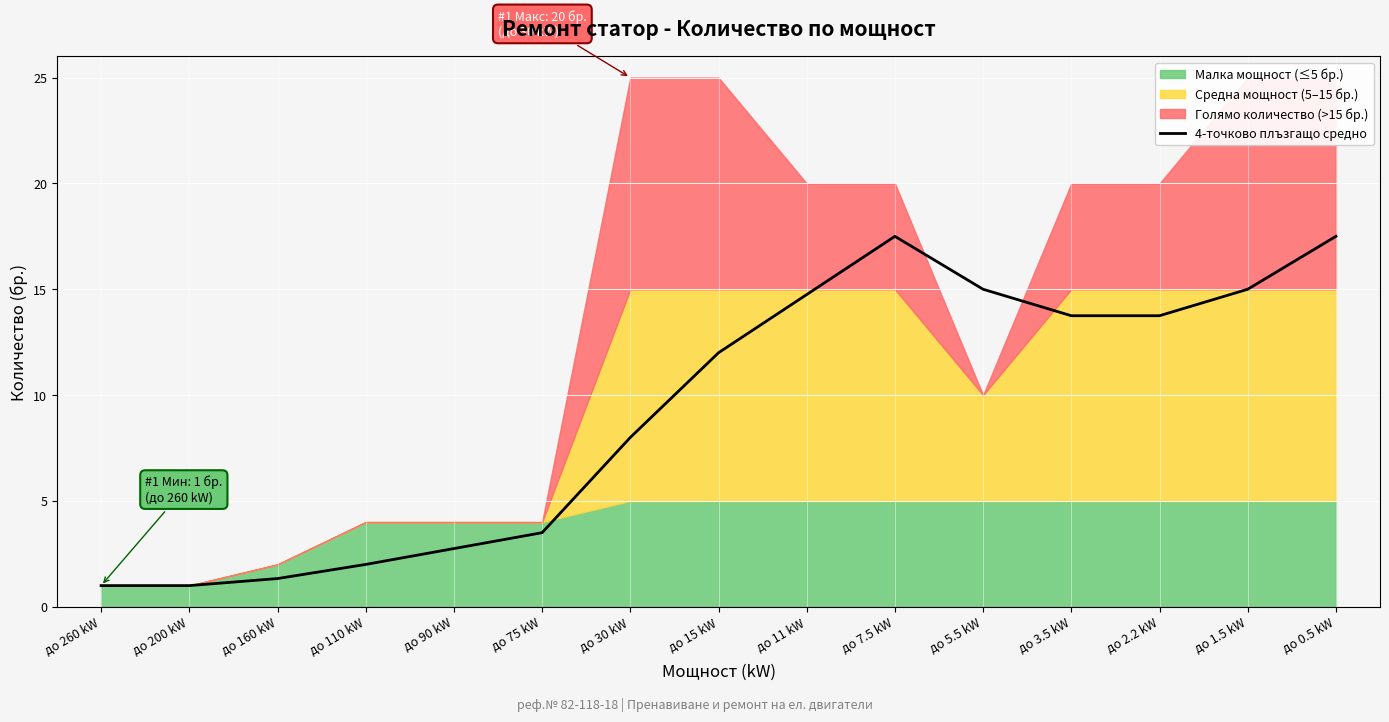

What is the value of the 15th point from the left?

17.5